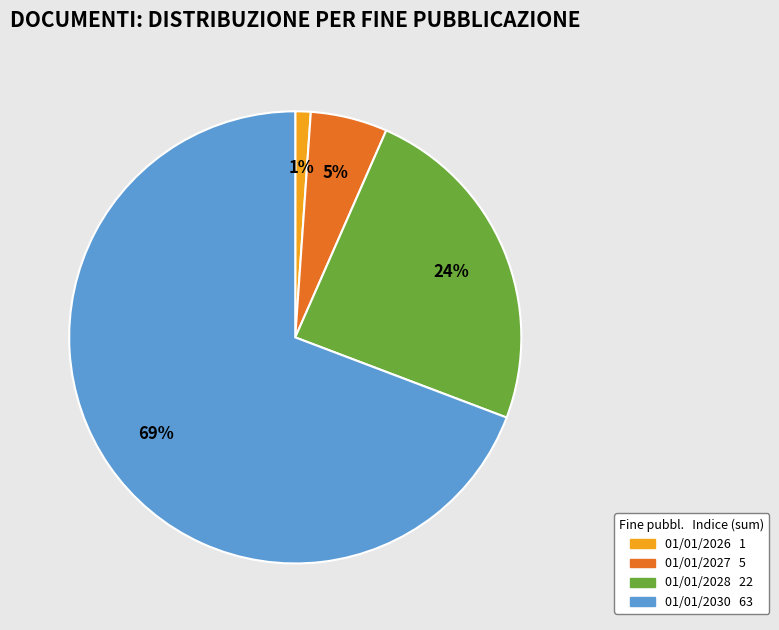

Is there a majority slice in this chart?

Yes